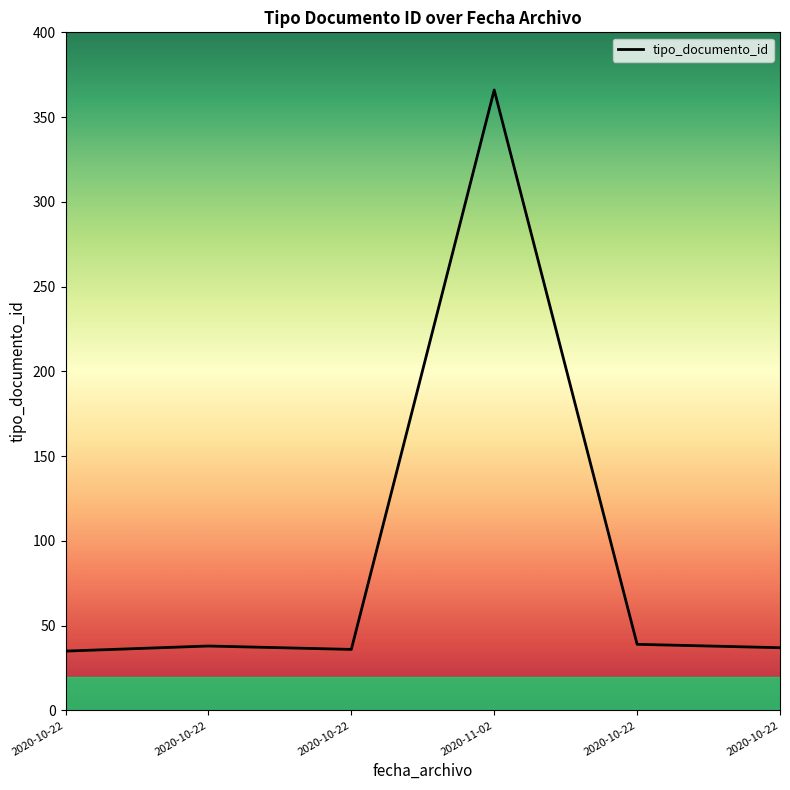

What is the difference between the values at 2020-10-22 and 2020-10-22?

1